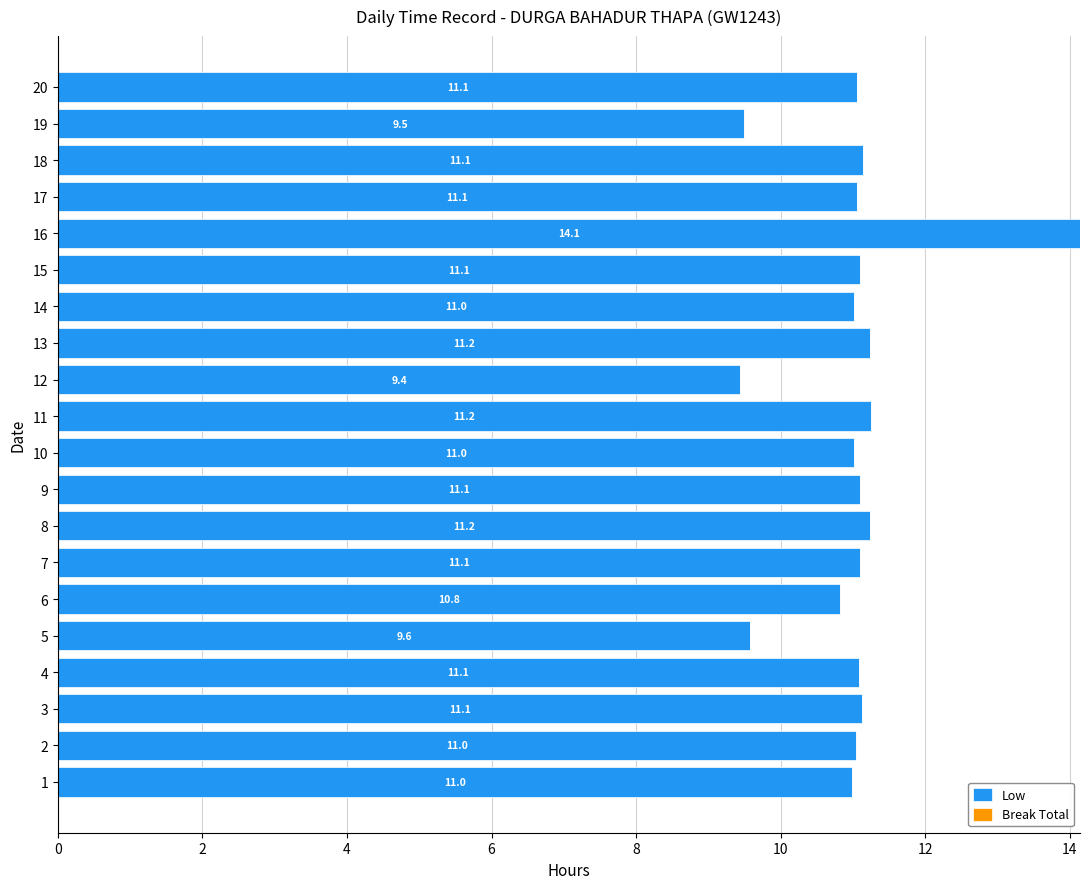

True or false: the data shows 6.8 at 14.

False